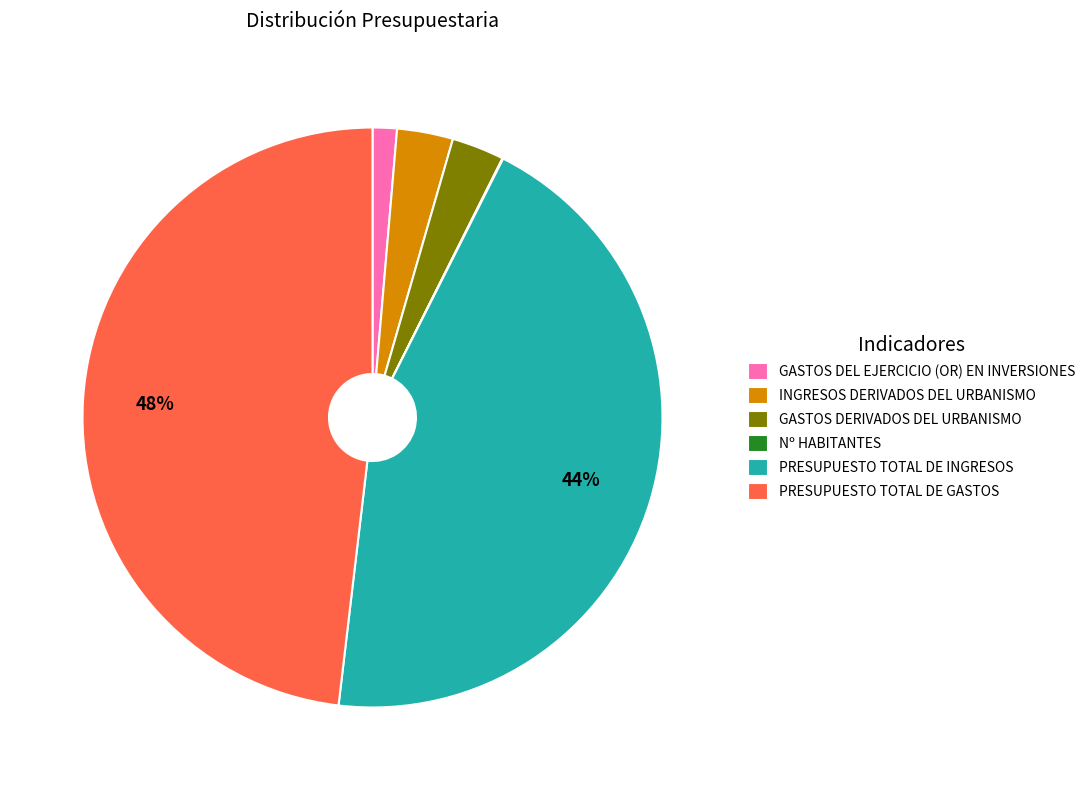

Is there any slice that represents more than half of the pie?

No